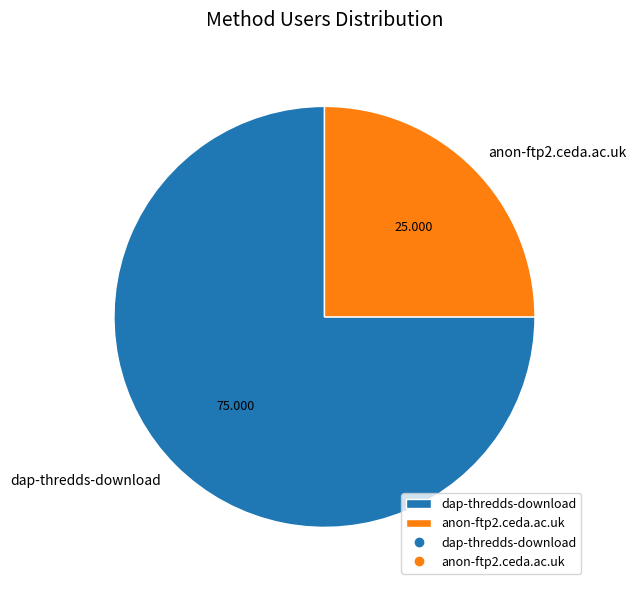

Is there any slice that represents more than half of the pie?

Yes